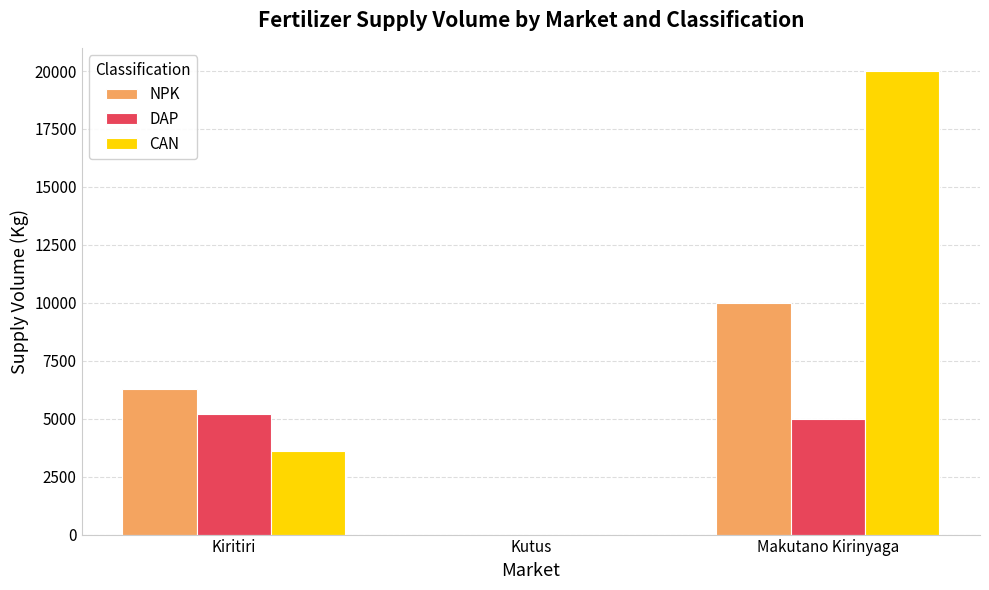

Which series changed the most between Kiritiri and Kutus?

NPK